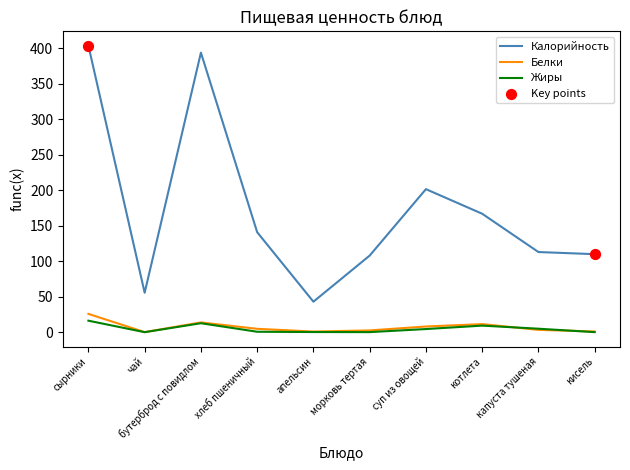

At which category is the sum across all series the highest?

сырники